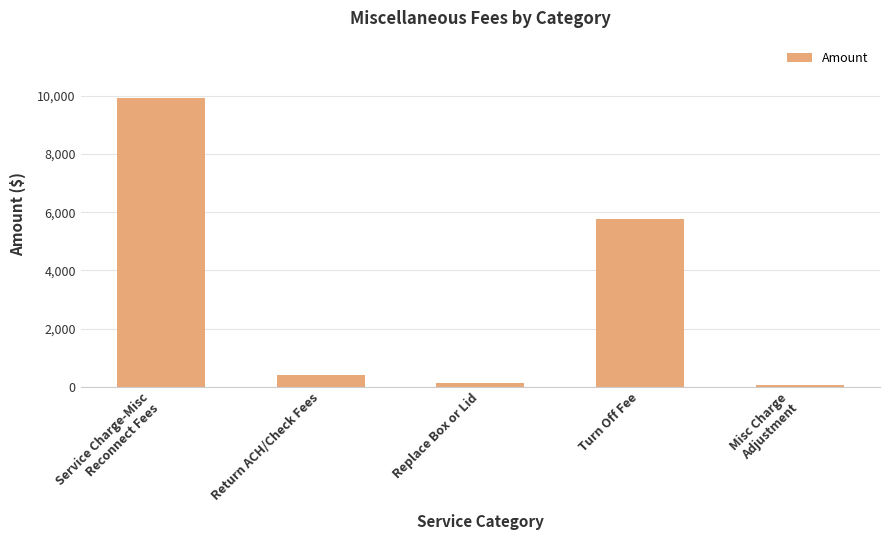

What is the greatest value displayed?

9915